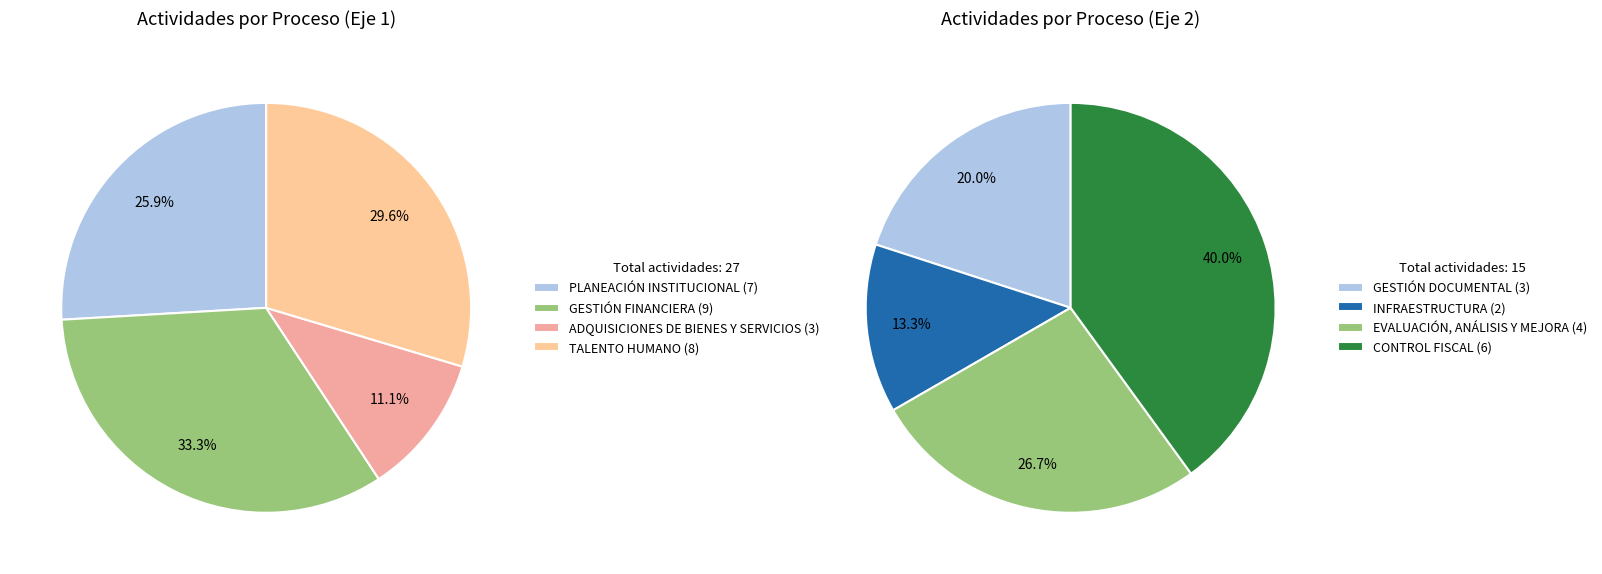

Which category has the smallest portion of the pie?

INFRAESTRUCTURA